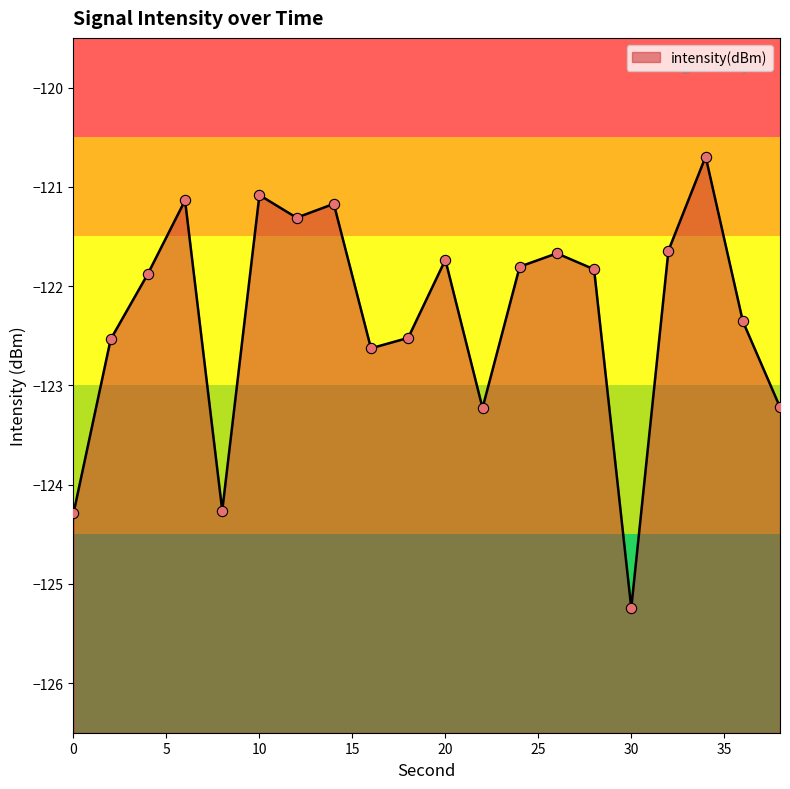

What is the change in value from 26 to 36?

-0.7